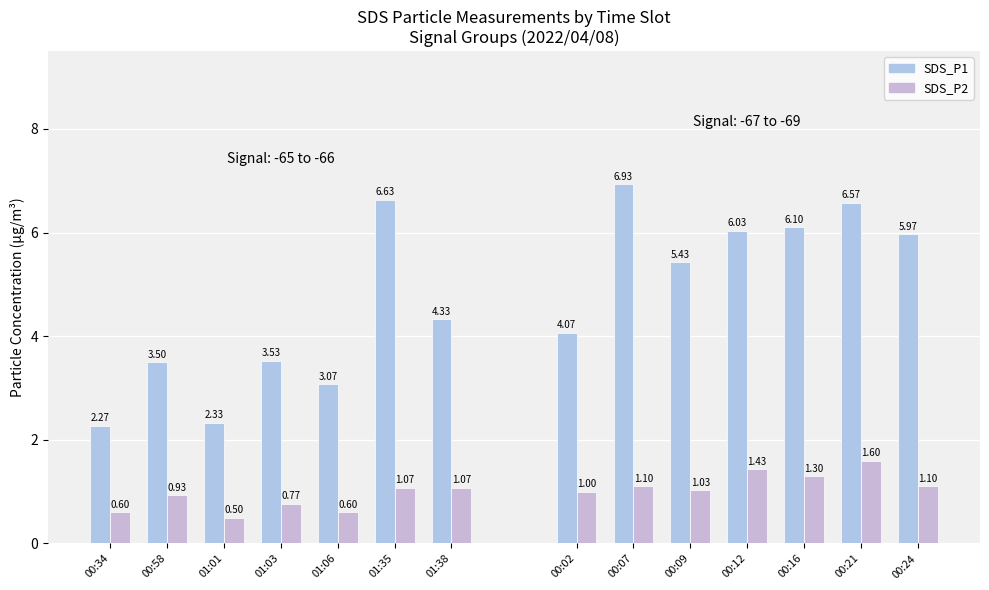

What position from the left is 01:35?

6